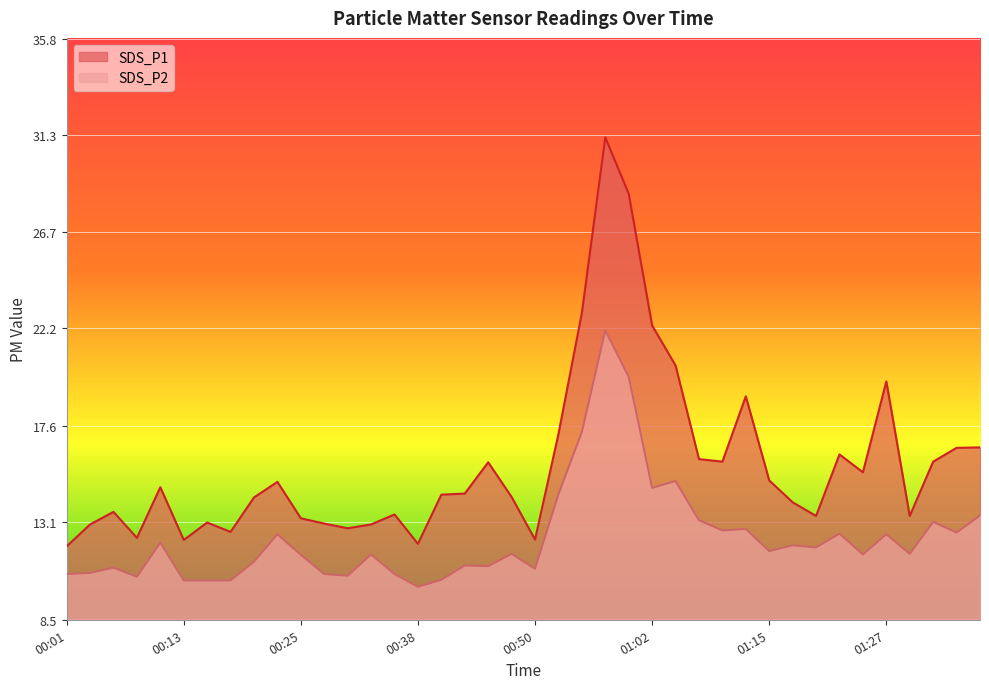

Does the chart display data point markers on the line(s)?

No